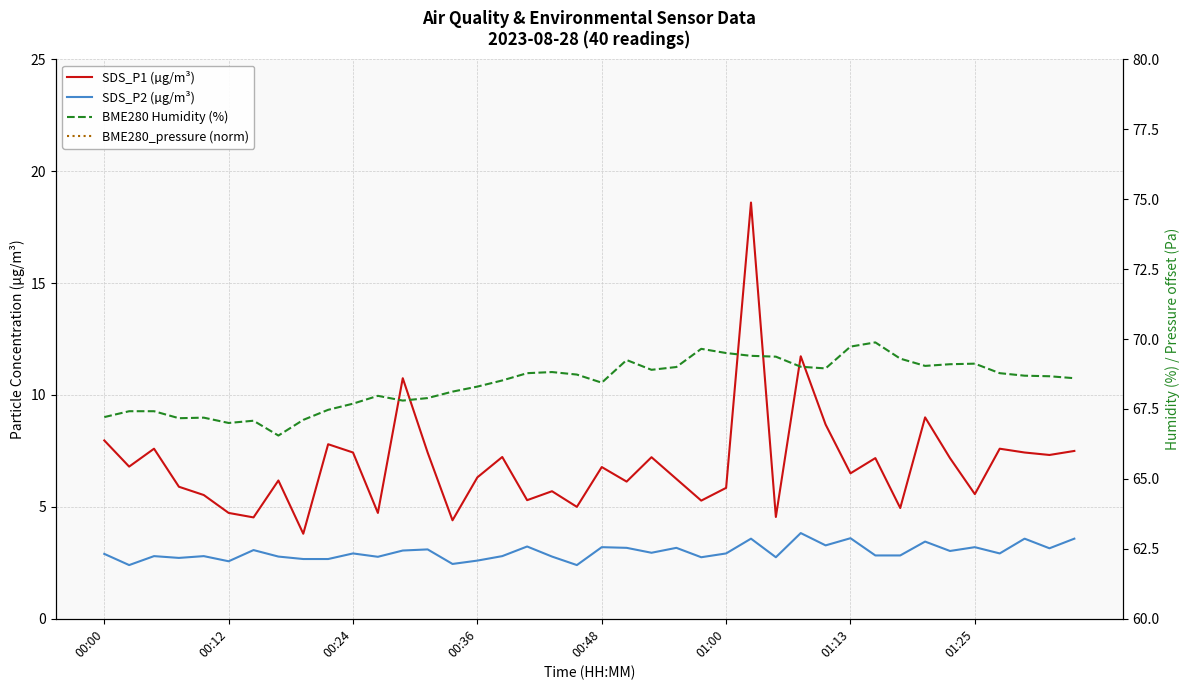

Reading left to right, extract all data points from this chart.

SDS_P1 (µg/m³): 8.0	6.8	7.6	5.9	5.5	4.7	4.5	6.2	3.8	7.8	7.4	4.7	10.8	7.4	4.4	6.3	7.2	5.3	5.7	5.0	6.8	6.1	7.2	6.2	5.3	5.8	18.6	4.5	11.7	8.7	6.5	7.2	5.0	9.0	7.2	5.6	7.6	7.4	7.3	7.5
SDS_P2 (µg/m³): 2.9	2.4	2.8	2.7	2.8	2.6	3.1	2.8	2.7	2.7	2.9	2.8	3.0	3.1	2.5	2.6	2.8	3.2	2.8	2.4	3.2	3.2	3.0	3.2	2.8	2.9	3.6	2.8	3.8	3.3	3.6	2.8	2.8	3.5	3.0	3.2	2.9	3.6	3.1	3.6
BME280_pressure (norm): 67.7	66.7	67.2	68.8	70.4	69.0	71.0	69.4	64.8	67.0	70.9	67.2	64.1	67.5	69.2	67.2	66.6	63.1	64.3	68.3	65.7	67.6	66.0	69.0	70.4	72.0	69.2	66.1	67.3	63.9	63.1	67.5	62.0	63.8	65.1	62.8	65.6	64.3	65.5	63.7
BME280 Humidity (%): 67.2	67.4	67.4	67.2	67.2	67.0	67.1	66.5	67.1	67.5	67.7	68.0	67.8	67.9	68.1	68.3	68.5	68.8	68.8	68.7	68.4	69.2	68.9	69.0	69.7	69.5	69.4	69.4	69.0	69.0	69.7	69.9	69.3	69.0	69.1	69.1	68.8	68.7	68.7	68.6